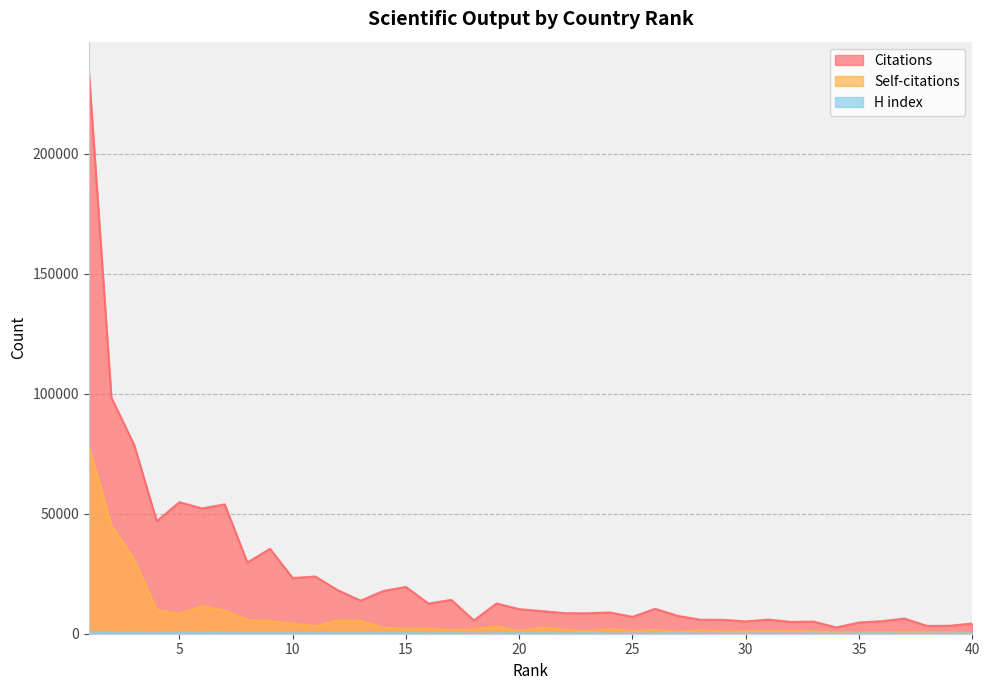

List the series in order of their peak value, highest first.

Citations, Self-citations, H index